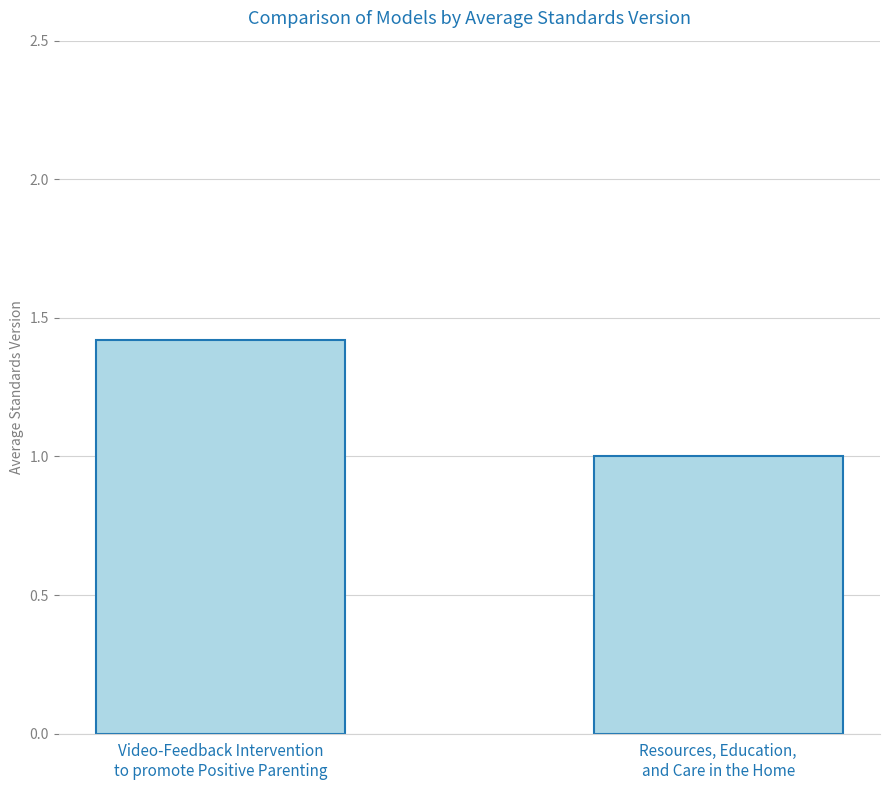

What position from the left is Video-Feedback Intervention
to promote Positive Parenting?

1